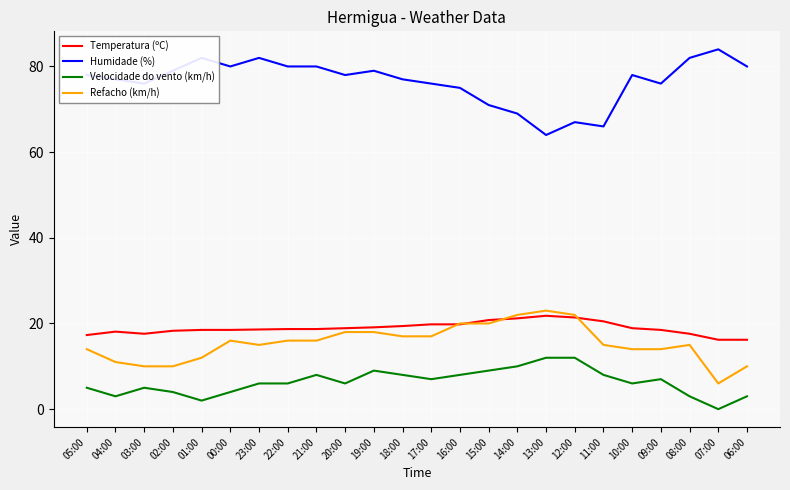

Which category has the lowest value across all series?

07:00